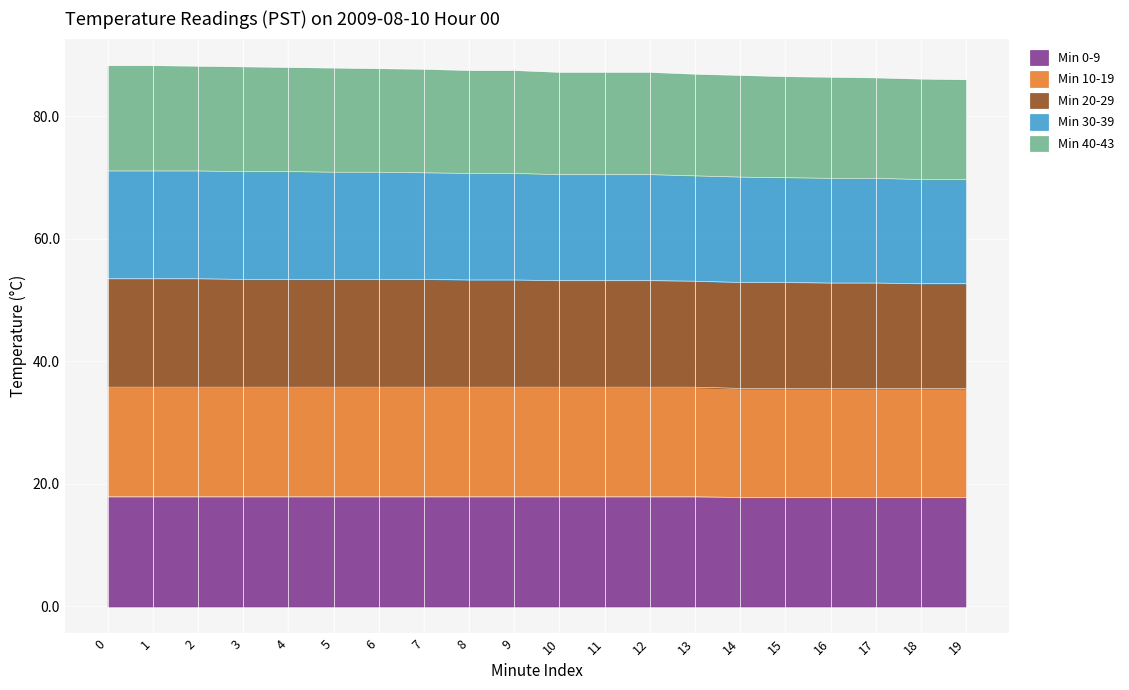

Is it true that Min 0-9 equals 17.8 at 17?

True